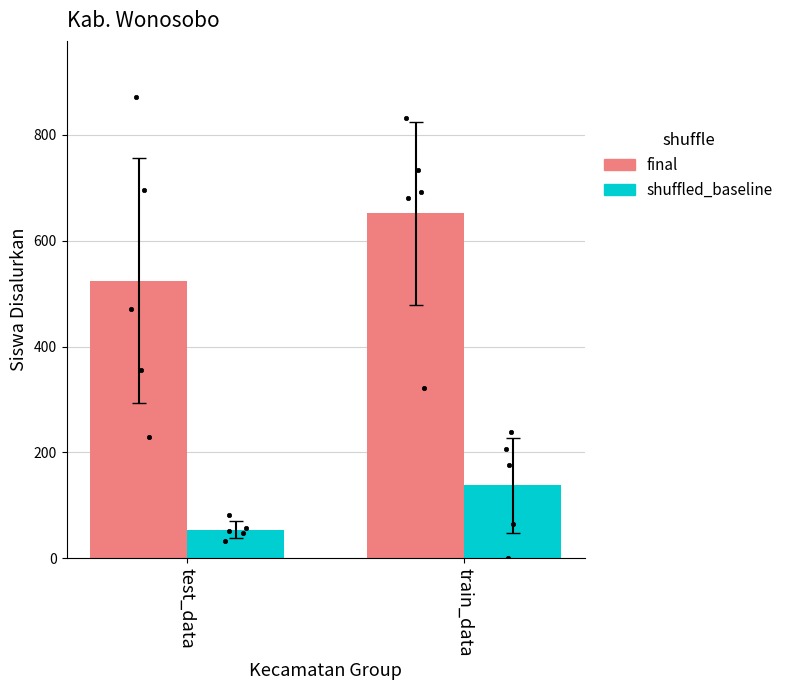

What is the total value across all series at test_data?

578.4